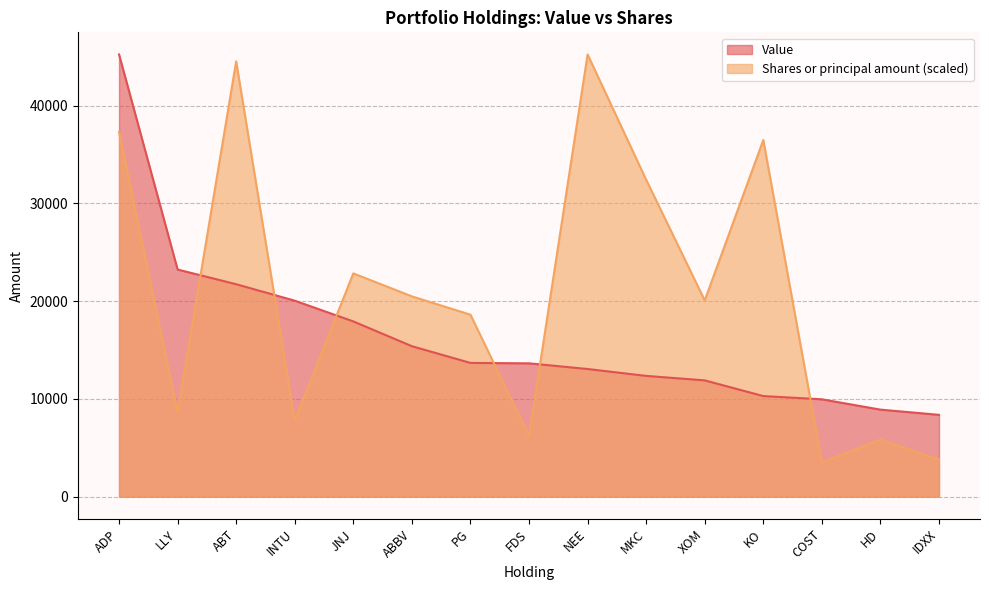

What value does the Value series have at COST?

9963.0